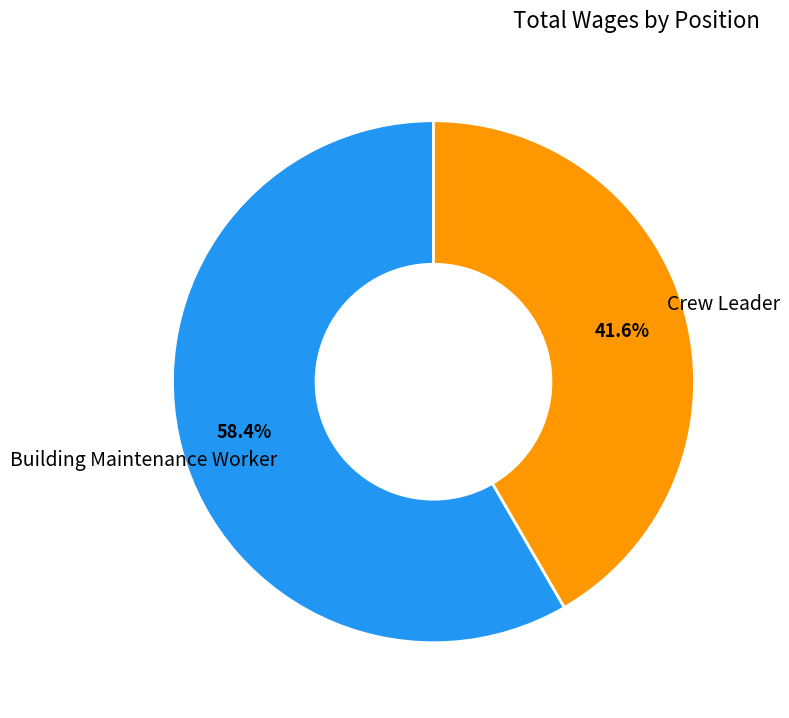

Does any single category account for the majority?

Yes